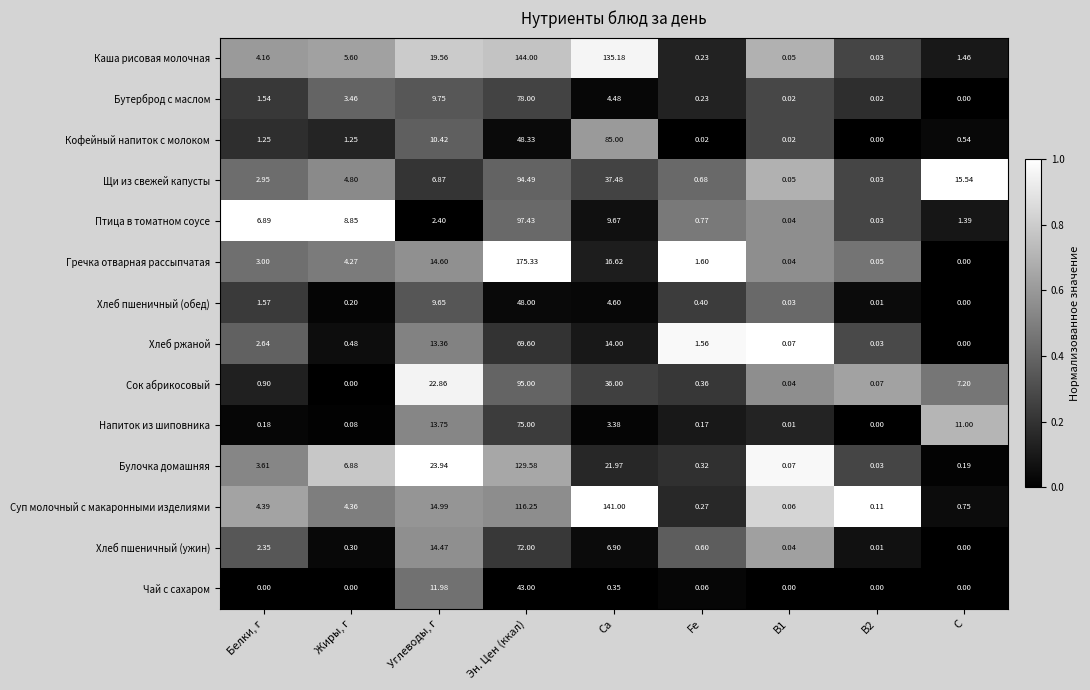

Which series has the largest range (max minus min)?

Гречка отварная рассыпчатая